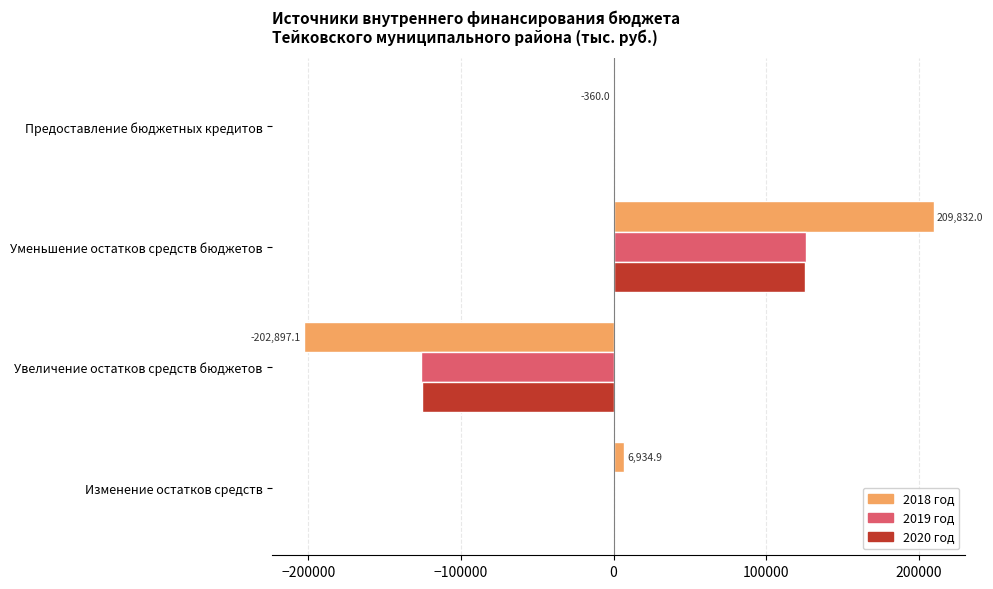

The value of 2020 год at Увеличение остатков средств бюджетов is -125692.9. True or false?

True